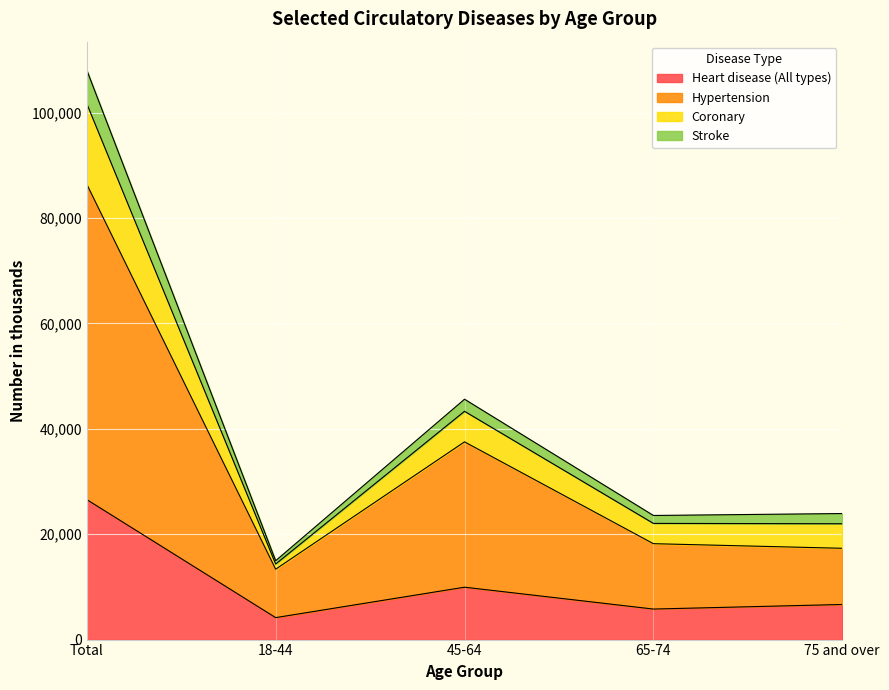

What is the spread (max minus min) of values at Total?

81481